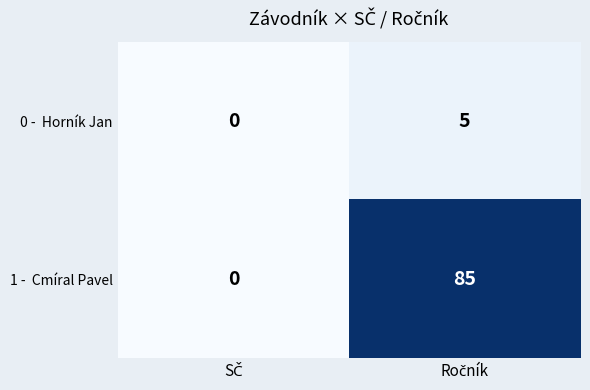

How many distinct data groups are displayed?

2